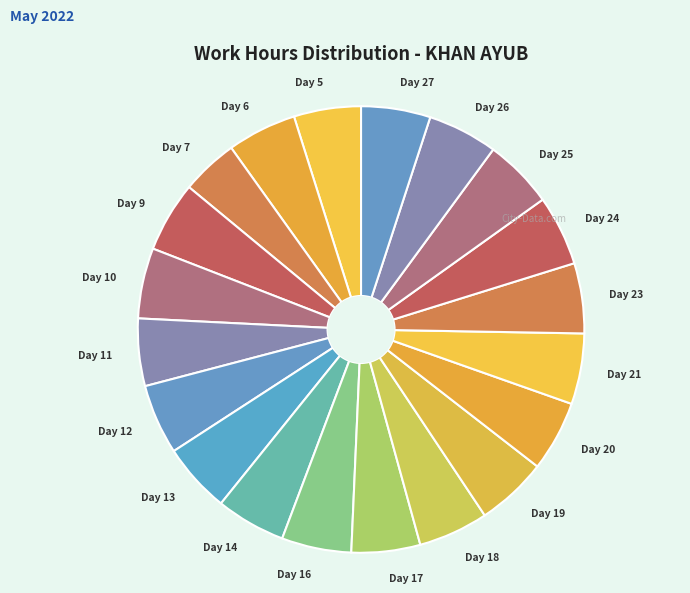

Which category has the smallest portion of the pie?

Day 7